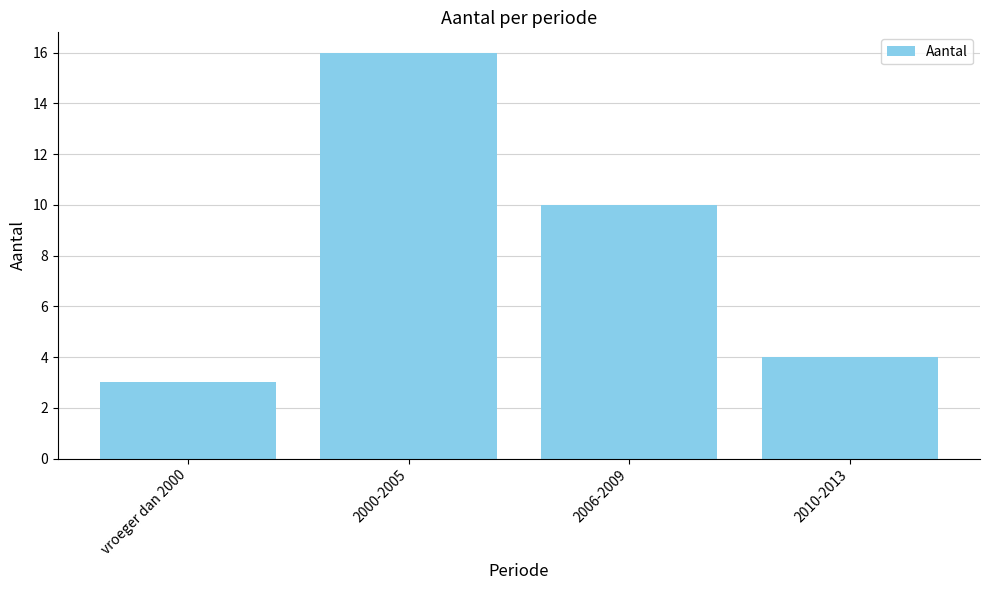

Rank the categories by value from highest to lowest.

2000-2005, 2006-2009, 2010-2013, vroeger dan 2000